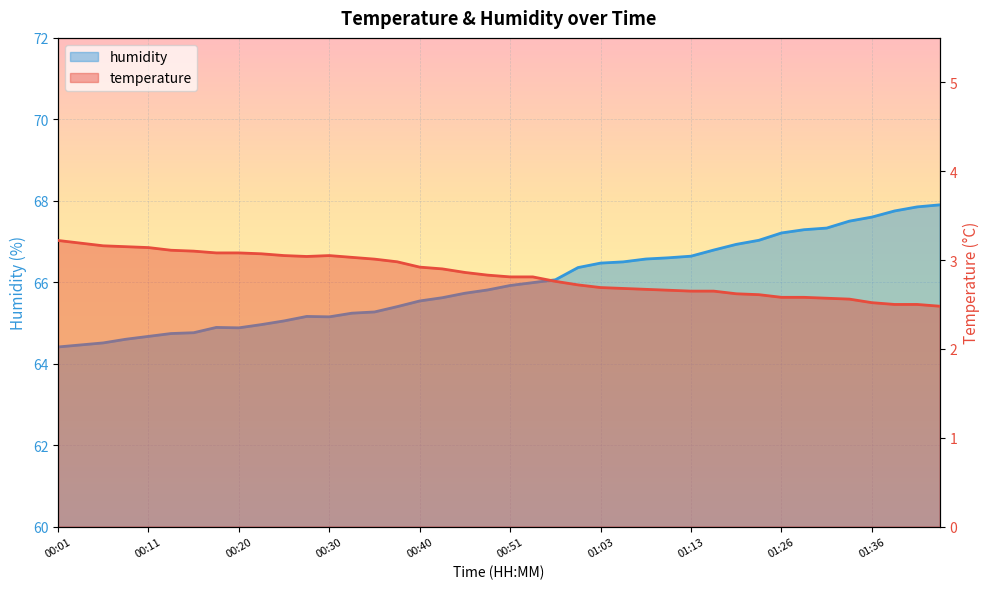

Which series changed the most between 00:20 and 01:11?

humidity